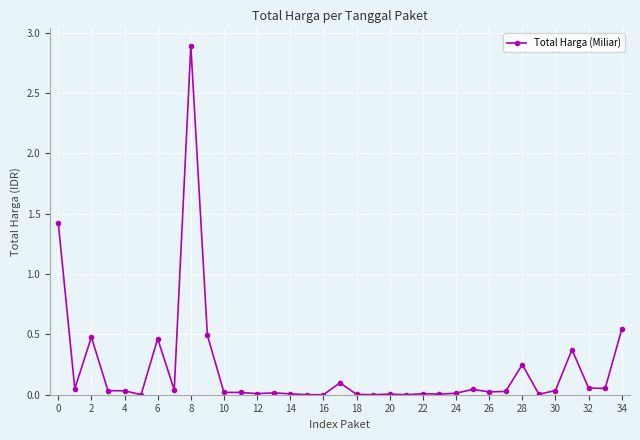

What is the greatest value displayed?

2.9